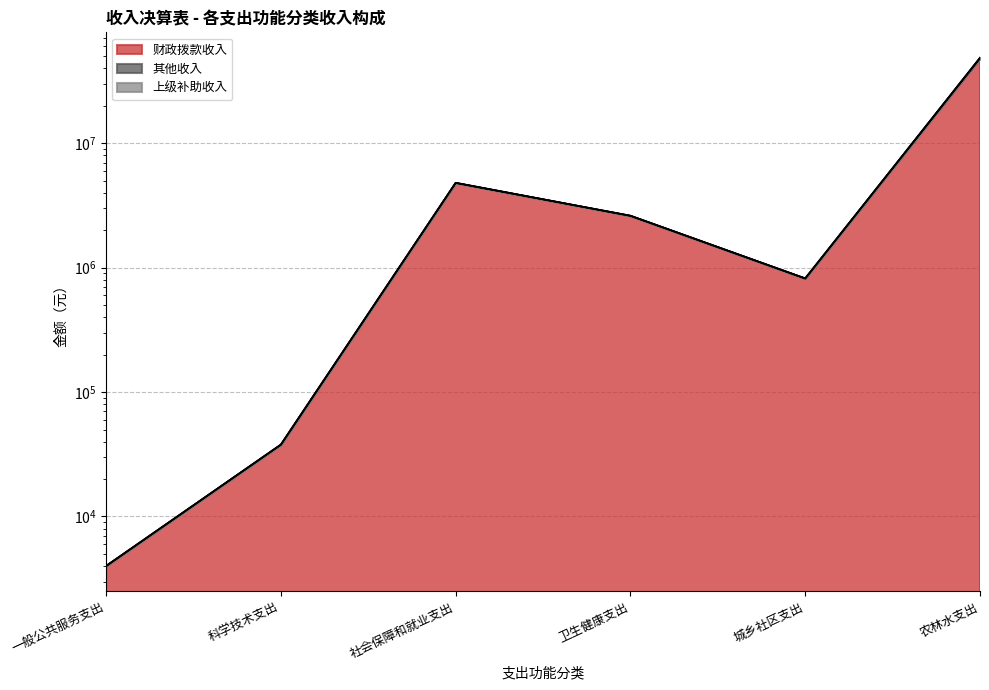

What is the label of the 6th point from the left?

农林水支出